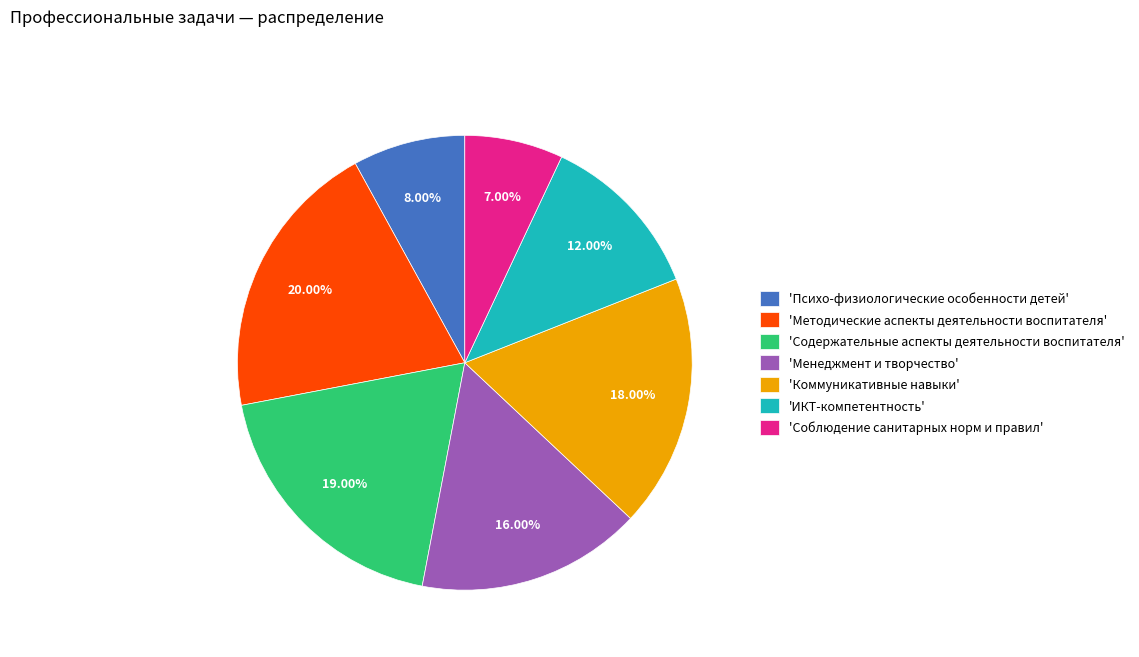

What is the smallest slice in the pie chart?

'Соблюдение санитарных норм и правил'